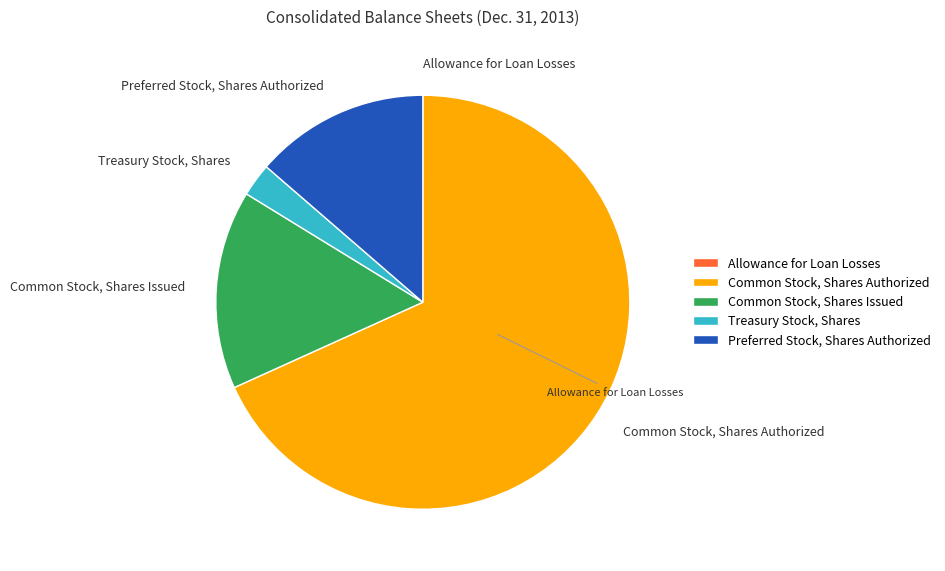

Does any single category account for the majority?

Yes